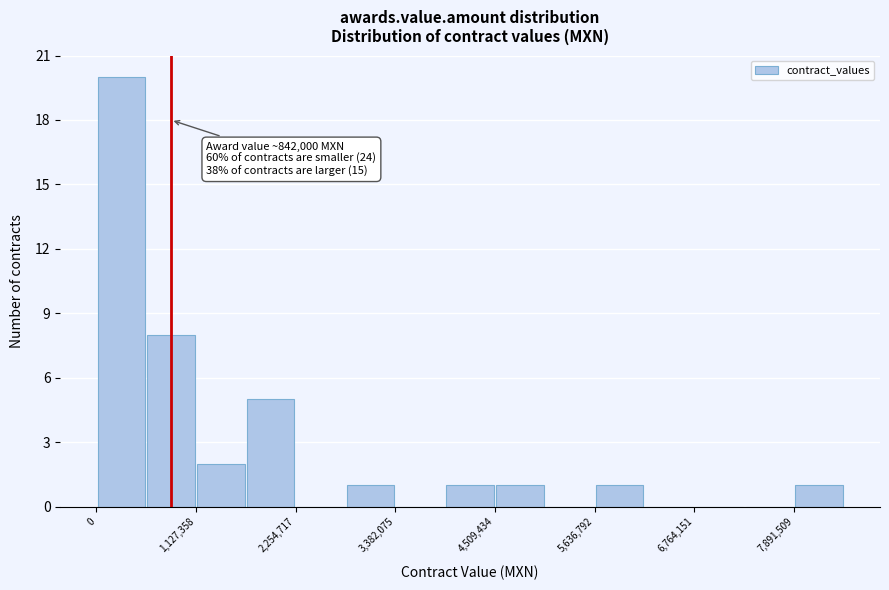

Read against the x-axis, roughly where is the centre of the tallest bar?

200000